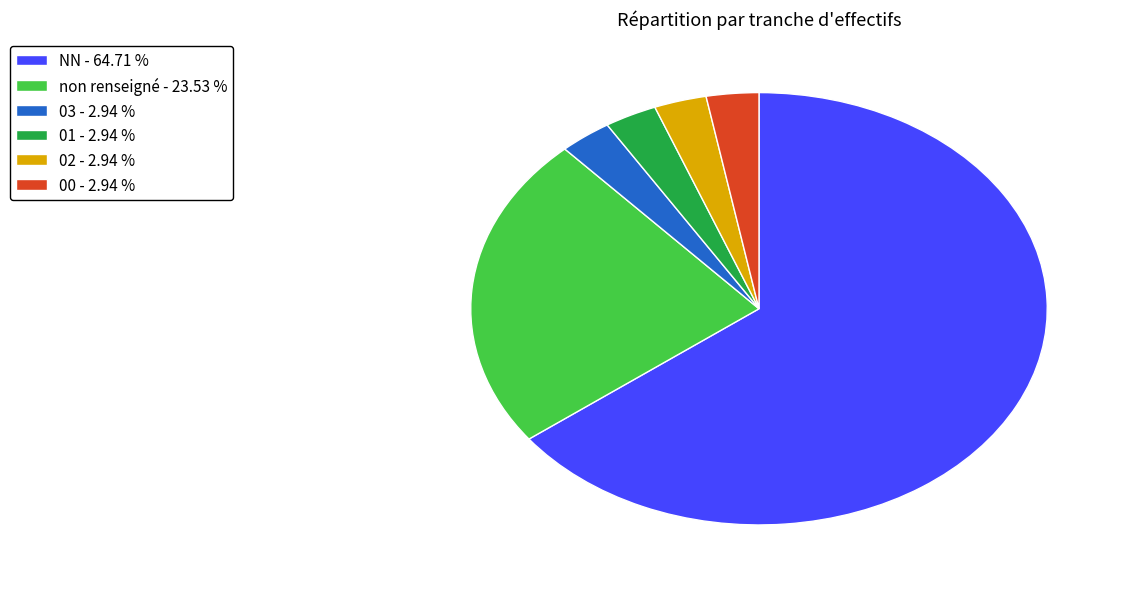

Combined, do 01 - 2.94 % and 02 - 2.94 % account for over 50%?

No